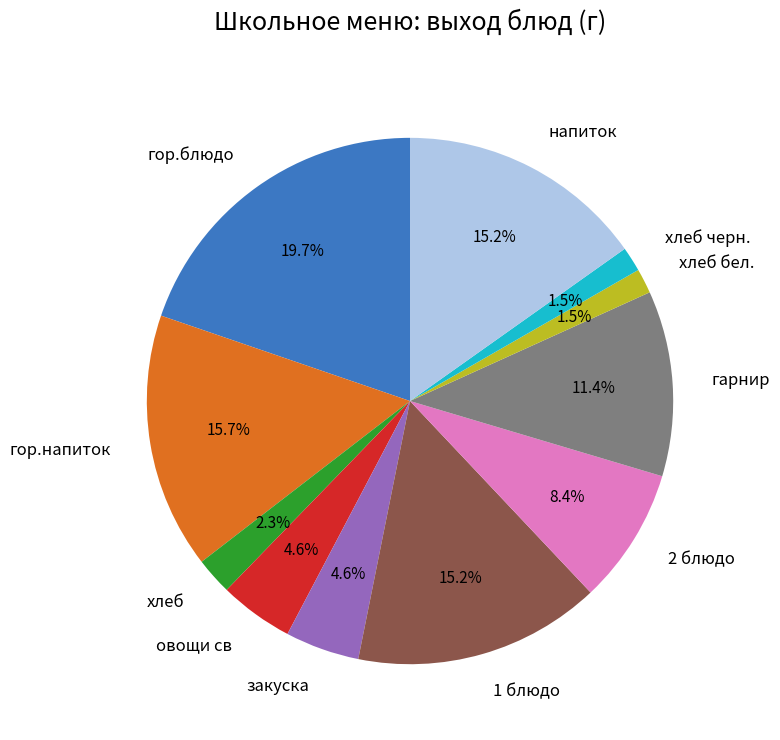

Do хлеб бел. and напиток together represent more than half of the pie?

No